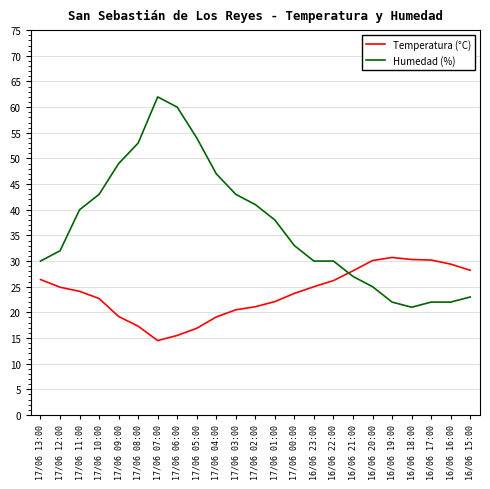

Is the value of Humedad (%) at 16/06 22:00 greater than the value of Temperatura (°C) at 17/06 09:00?

Yes